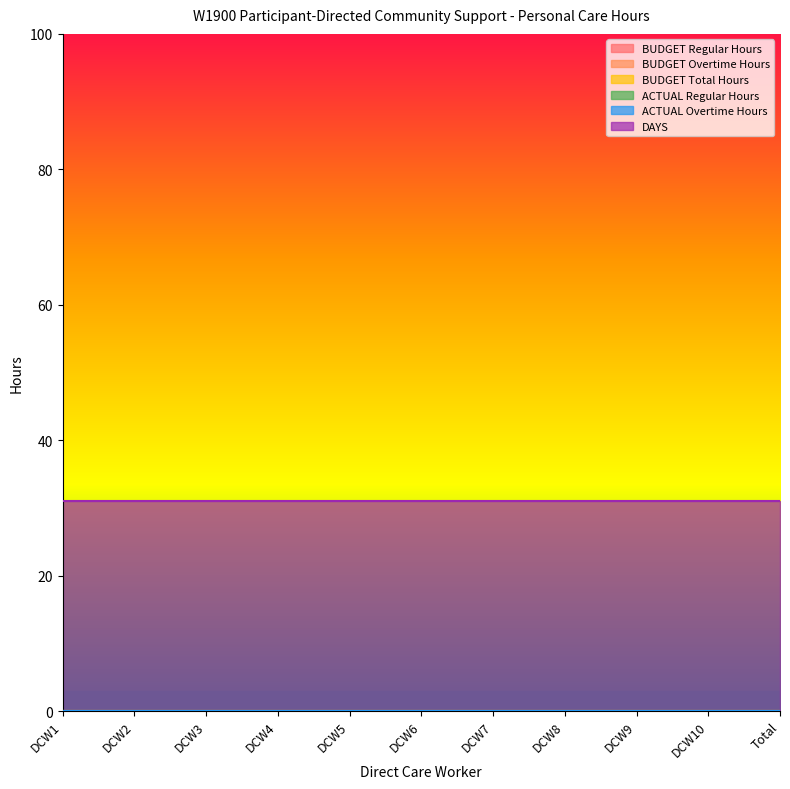

At which label does DAYS reach its peak?

DCW1